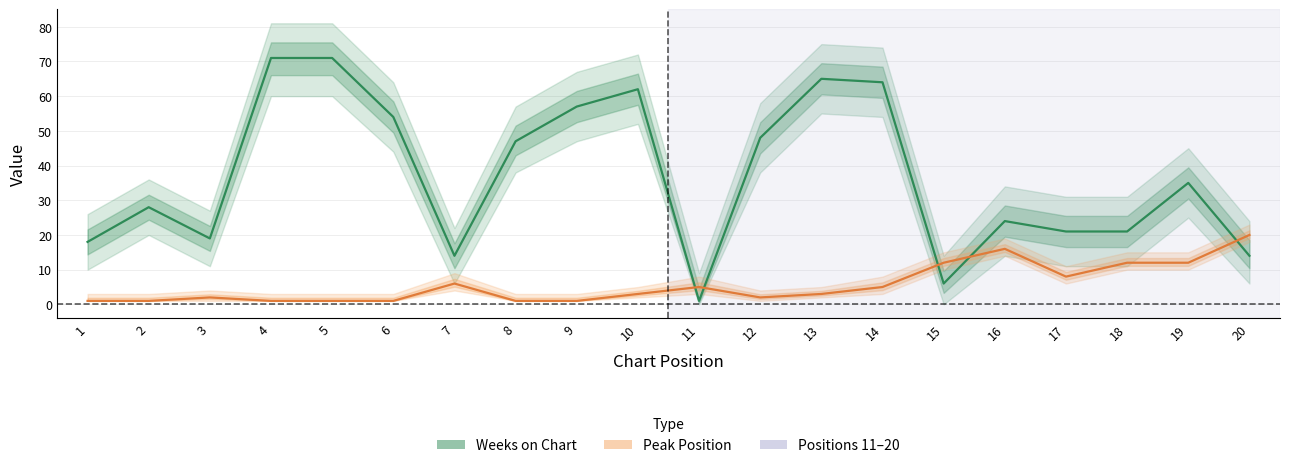

Reading left to right, extract all data points from this chart.

Weeks on Chart: 1=18	2=28	3=19	4=71	5=71	6=54	7=14	8=47	9=57	10=62	11=1	12=48	13=65	14=64	15=6	16=24	17=21	18=21	19=35	20=14
Peak Position: 1=1	2=1	3=2	4=1	5=1	6=1	7=6	8=1	9=1	10=3	11=5	12=2	13=3	14=5	15=12	16=16	17=8	18=12	19=12	20=20